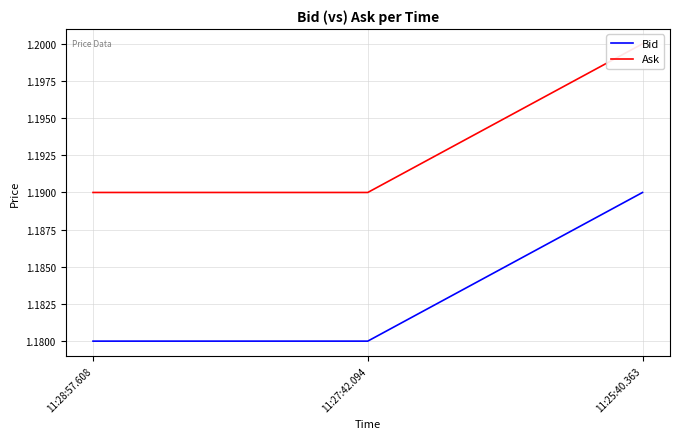

The Ask series shows 2.1 at 11:28:57.608. True or false?

False